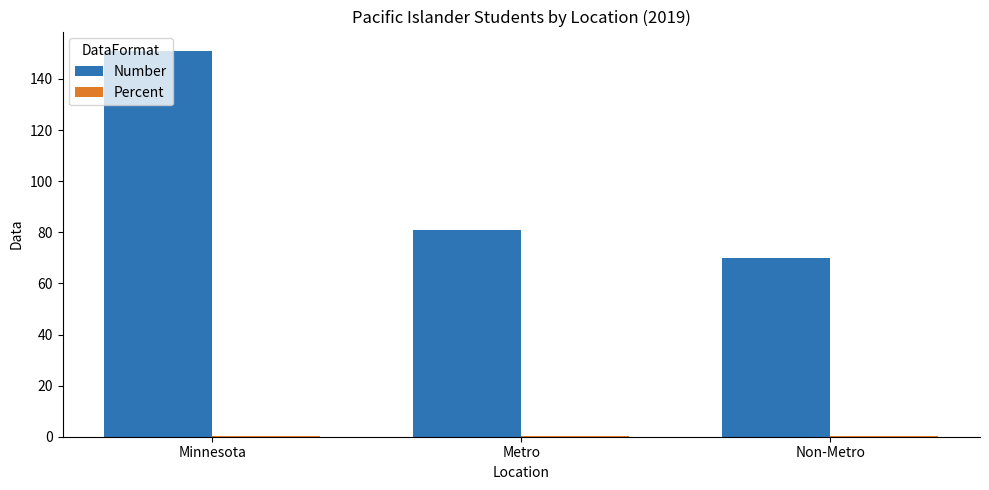

What is the sum of all Number values?

302.0